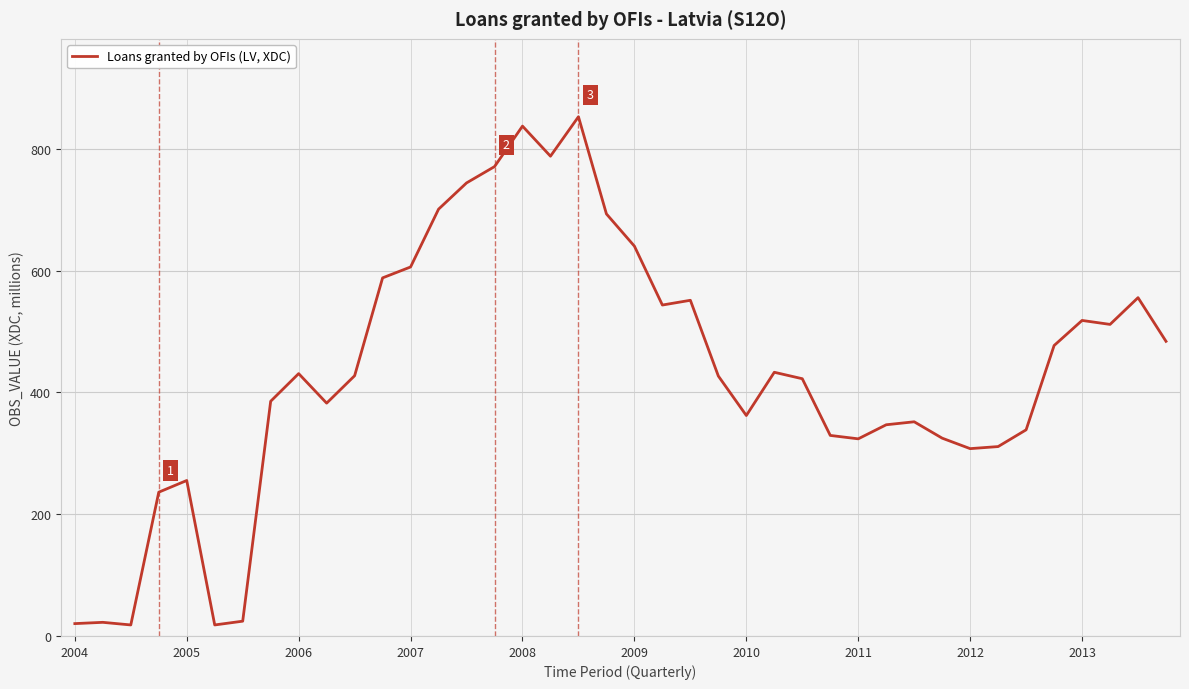

What is the difference between the maximum and minimum values?

834.5